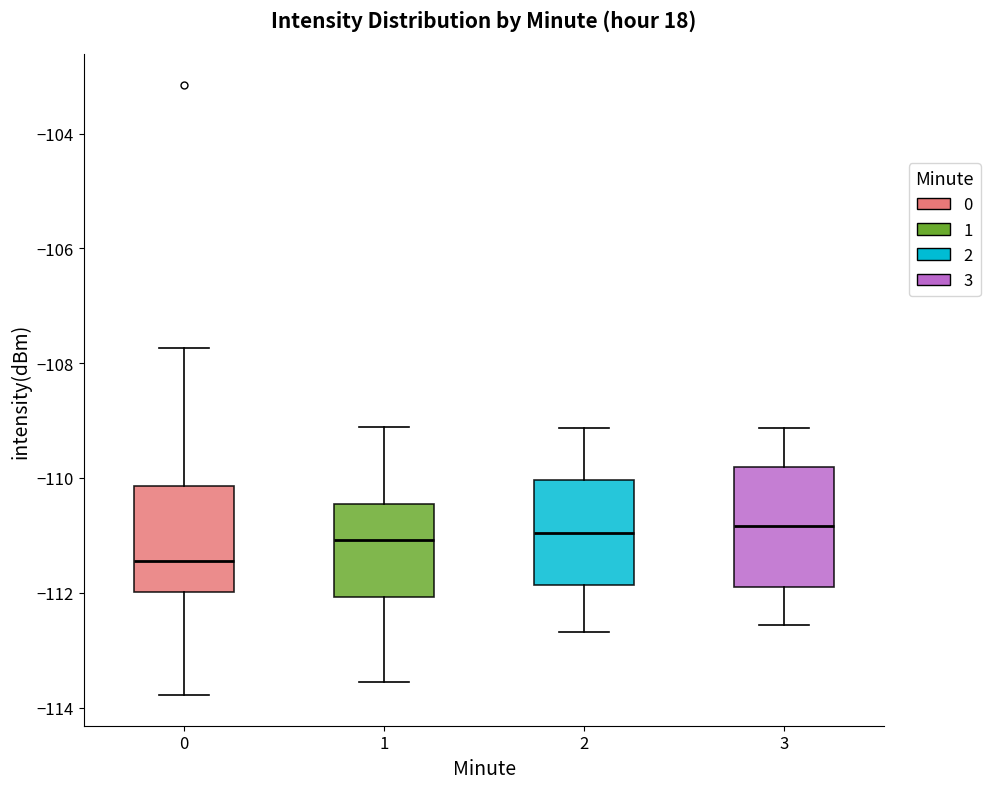

Which box is the tallest, from its lower edge to its upper edge?

3